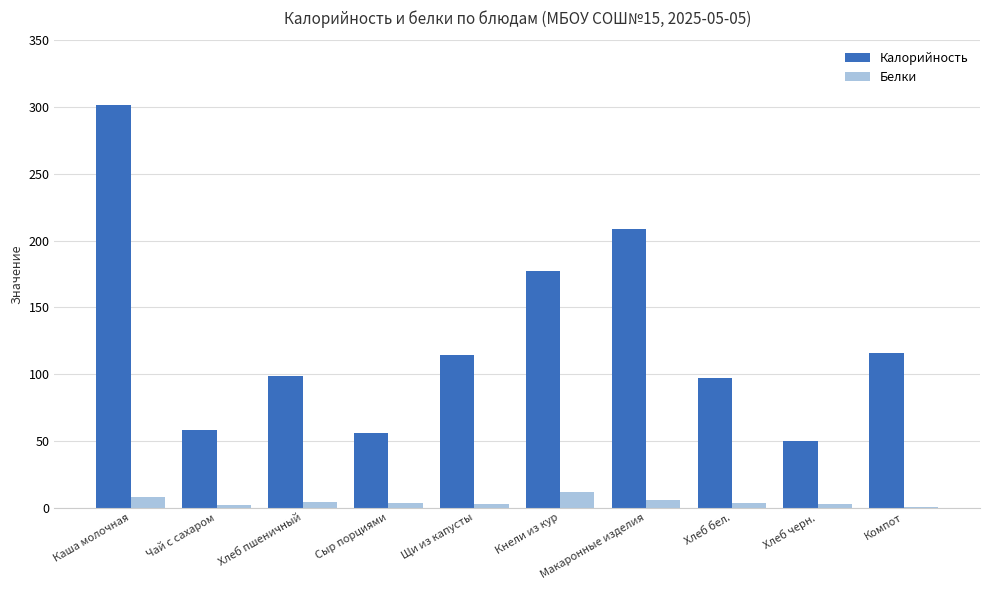

Which series has the widest spread of values?

Калорийность